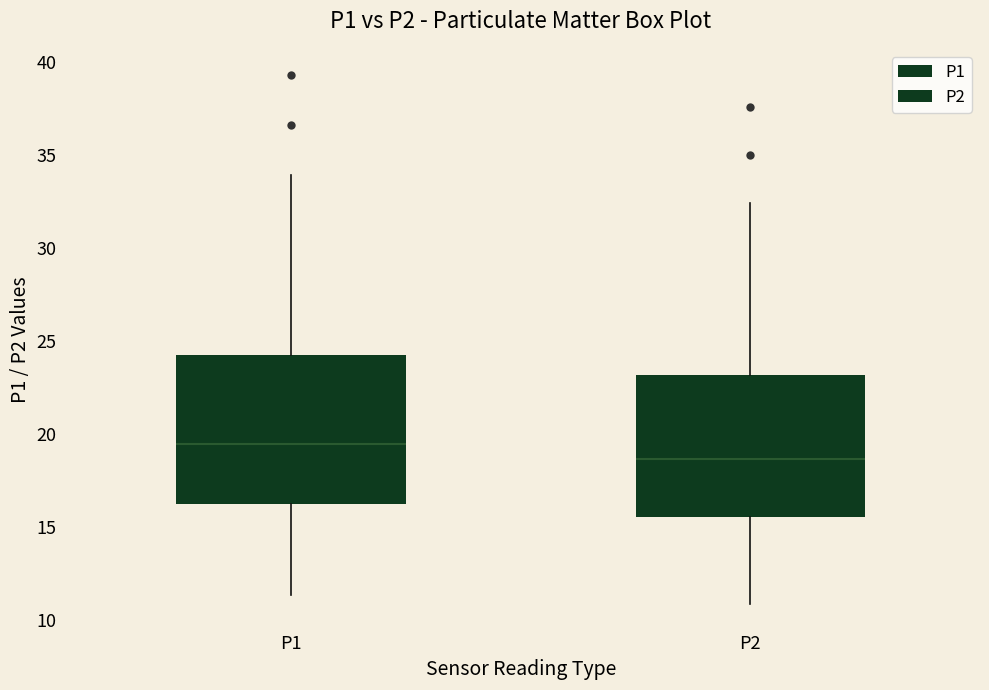

Which box's median line is the lowest?

P2